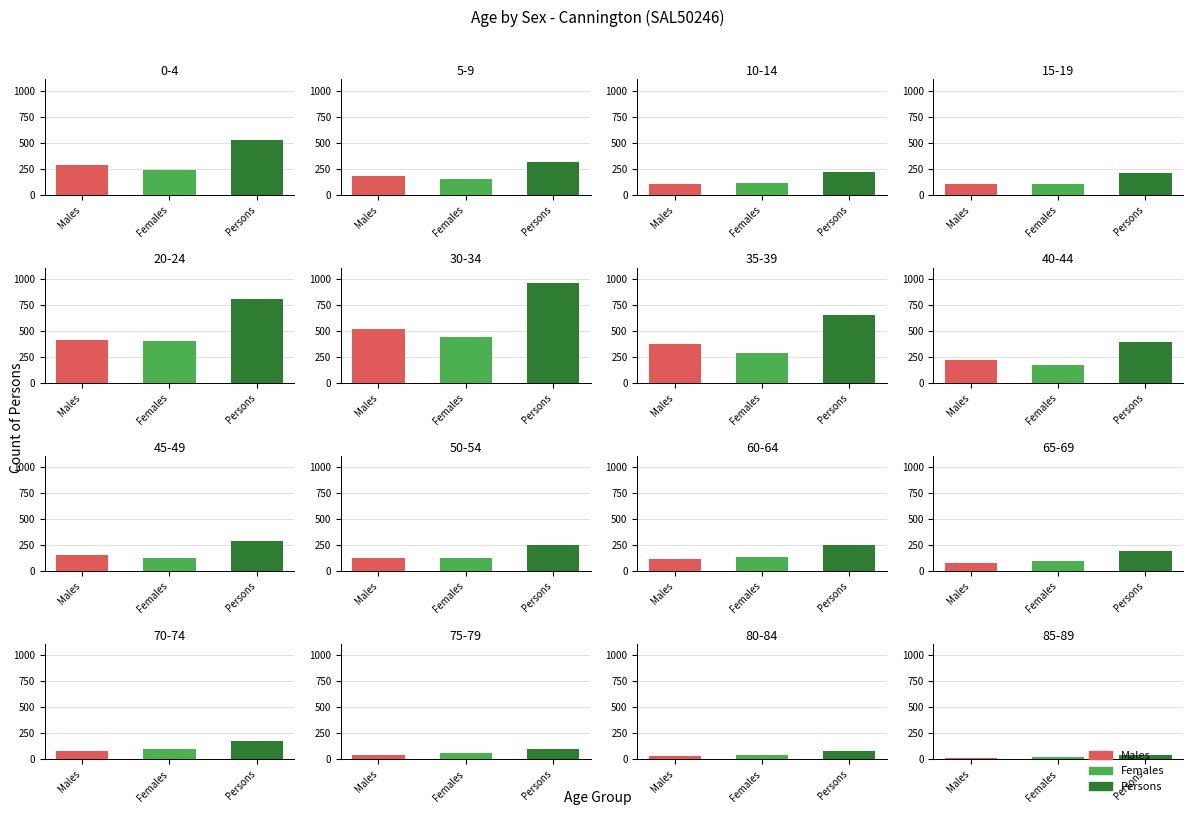

How many data points in Persons are less than 254?

8